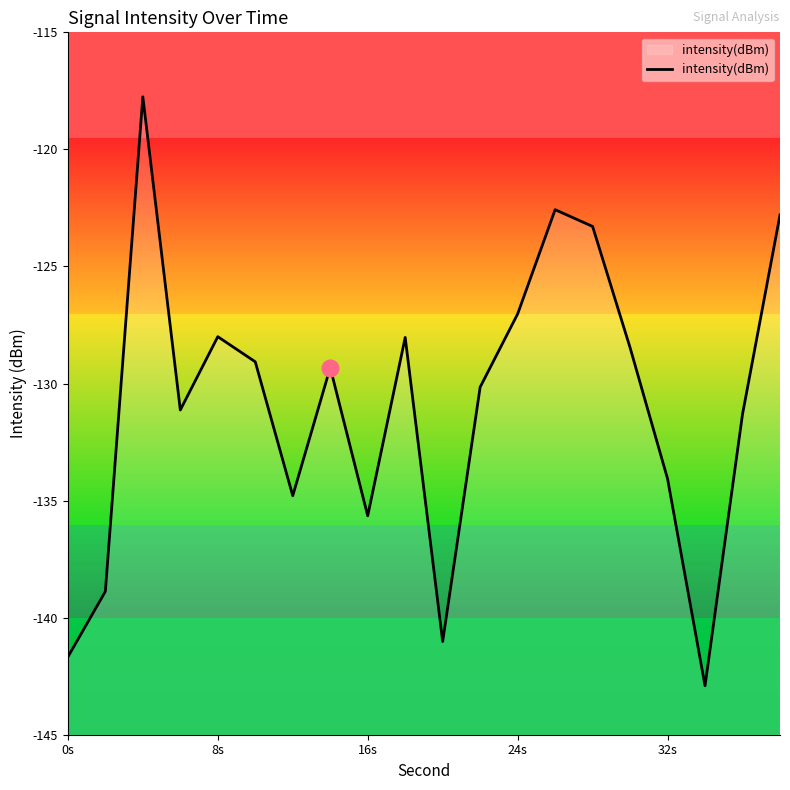

How many interior local valleys (lower than both neighbors) does the data have?

5